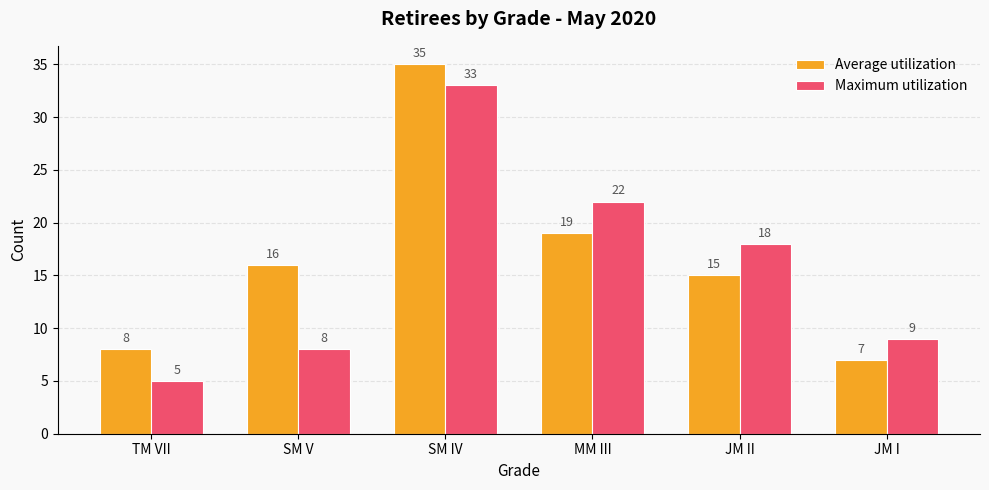

What is the total value across all series at SM V?

24